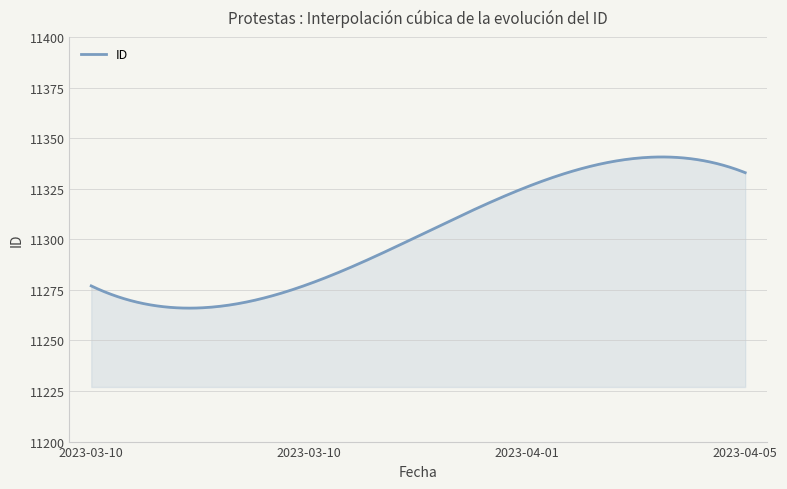

Count the number of categories in the chart.

300